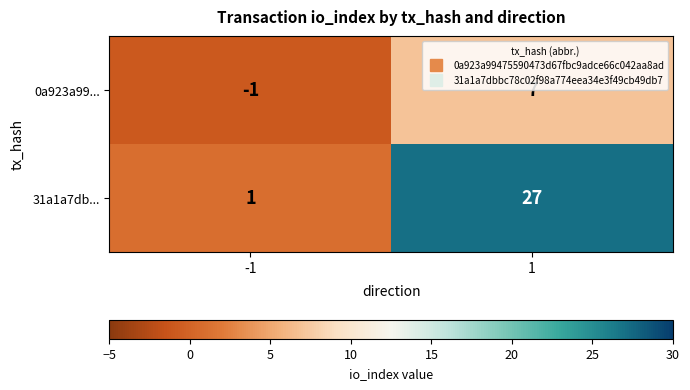

What is the highest value of the 0a923a99... series?

7